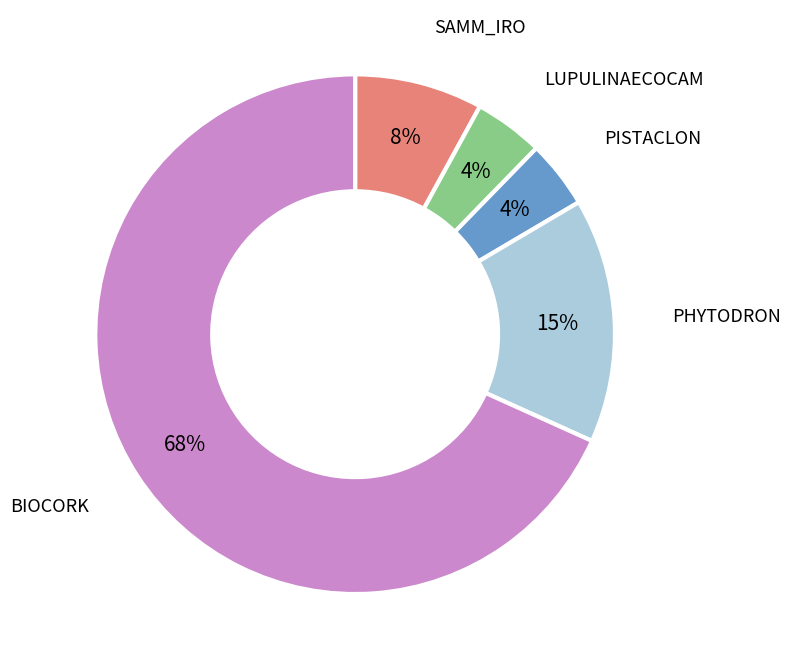

Does any single category account for the majority?

Yes